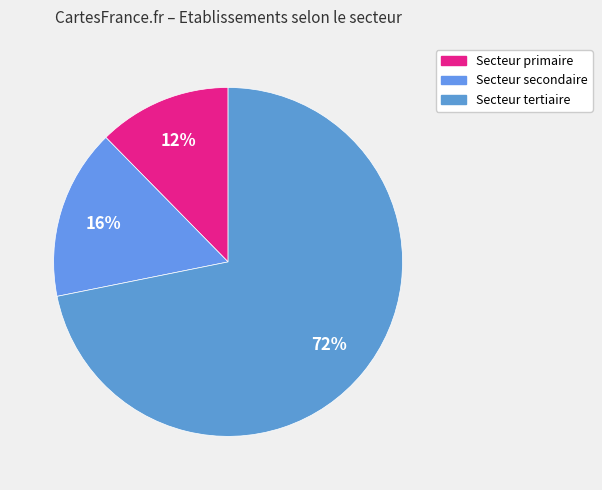

How many segments does this pie chart have?

3